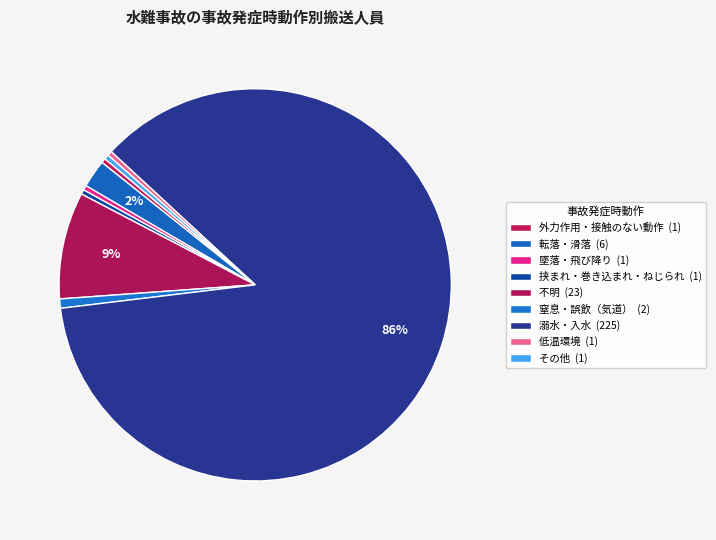

What is the smallest slice in the pie chart?

外力作用・接触のない動作